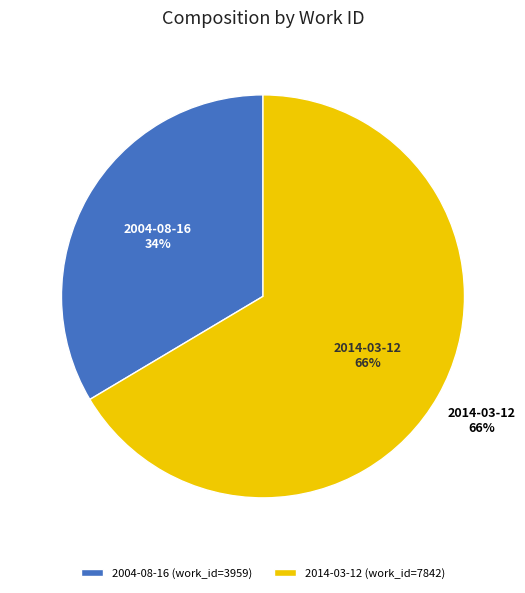

To the nearest percent, what is the difference between the 2004-08-16 and 2014-03-12 slice percentages?

33%